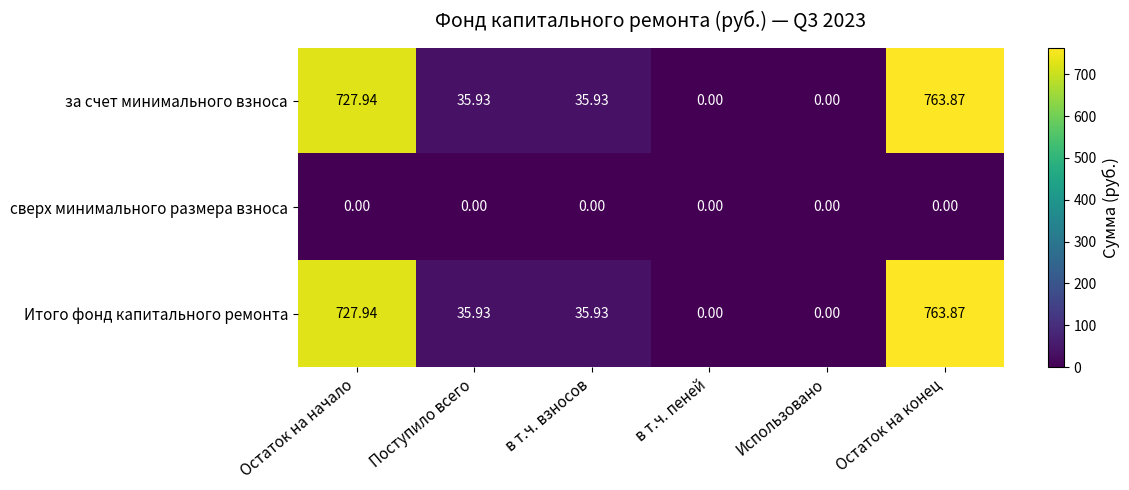

Where does the за счет минимального взноса series first go above 35?

Остаток на начало